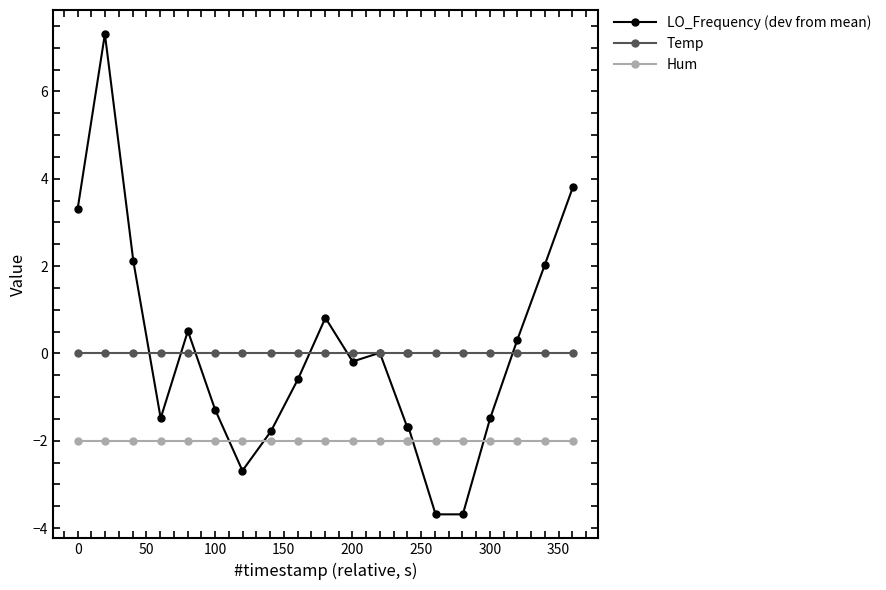

What is the smallest value displayed?

-3.7